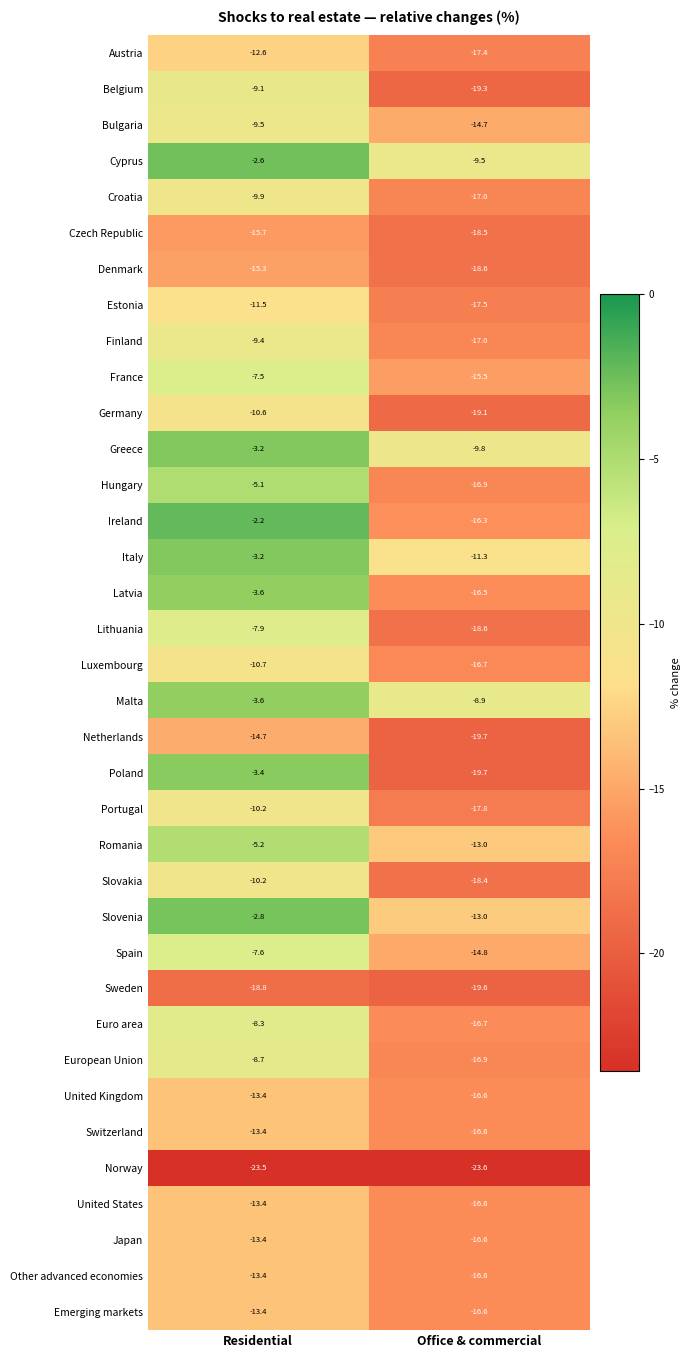

At which label is European Union closest to -12?

Residential